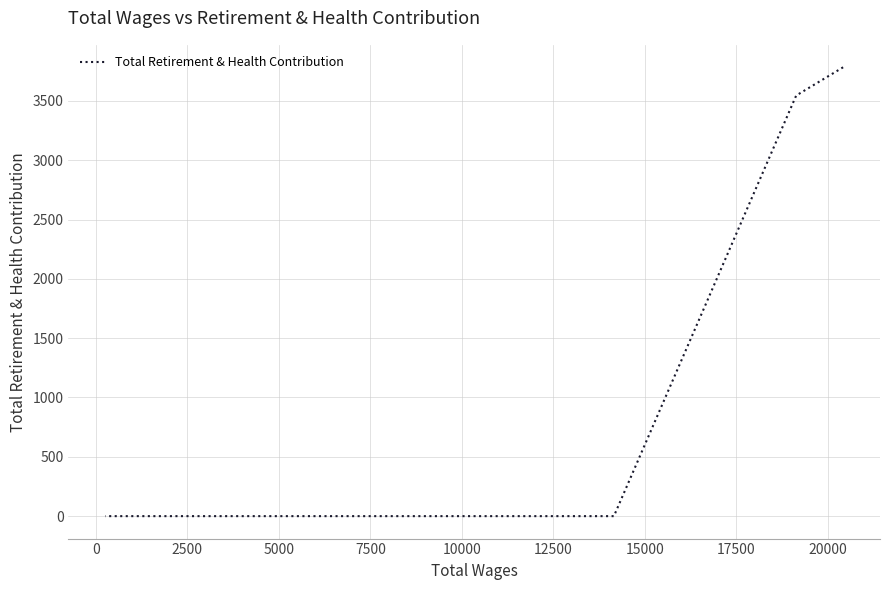

How many positive values are there?

2